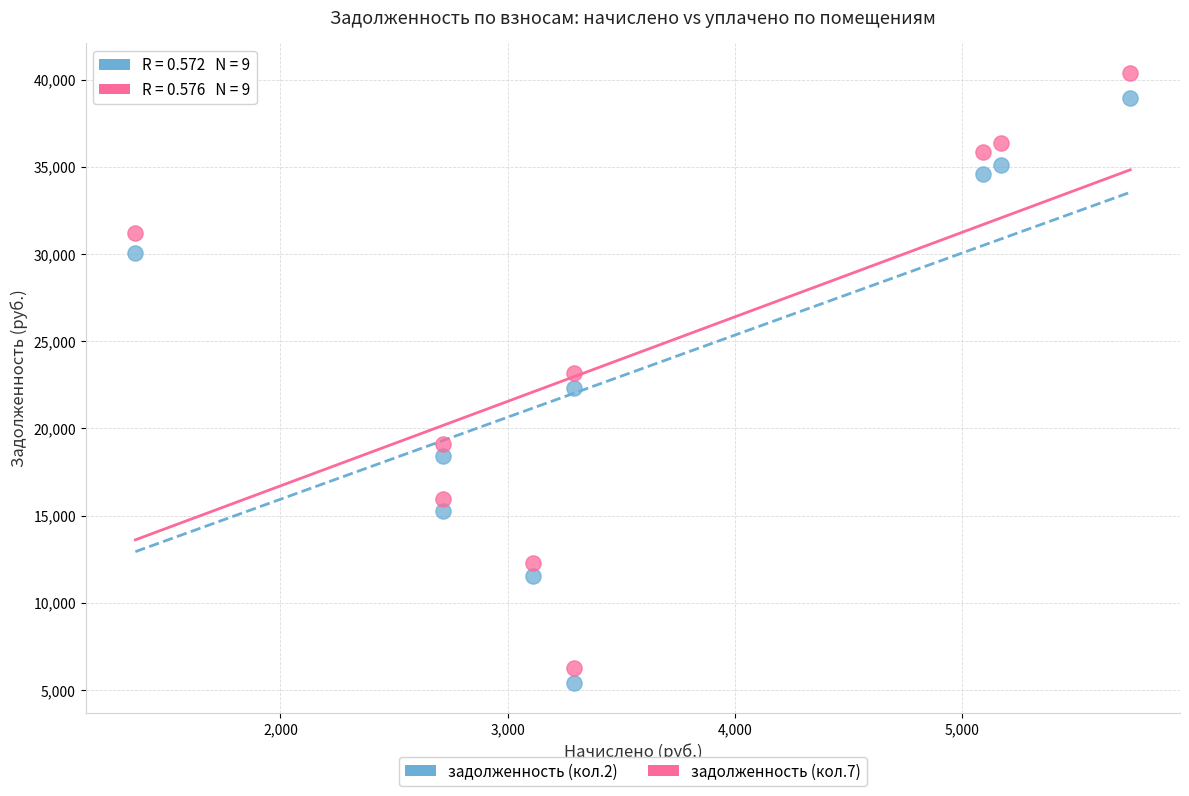

Which series has the largest Y range (max minus min)?

задолженность (кол.7)